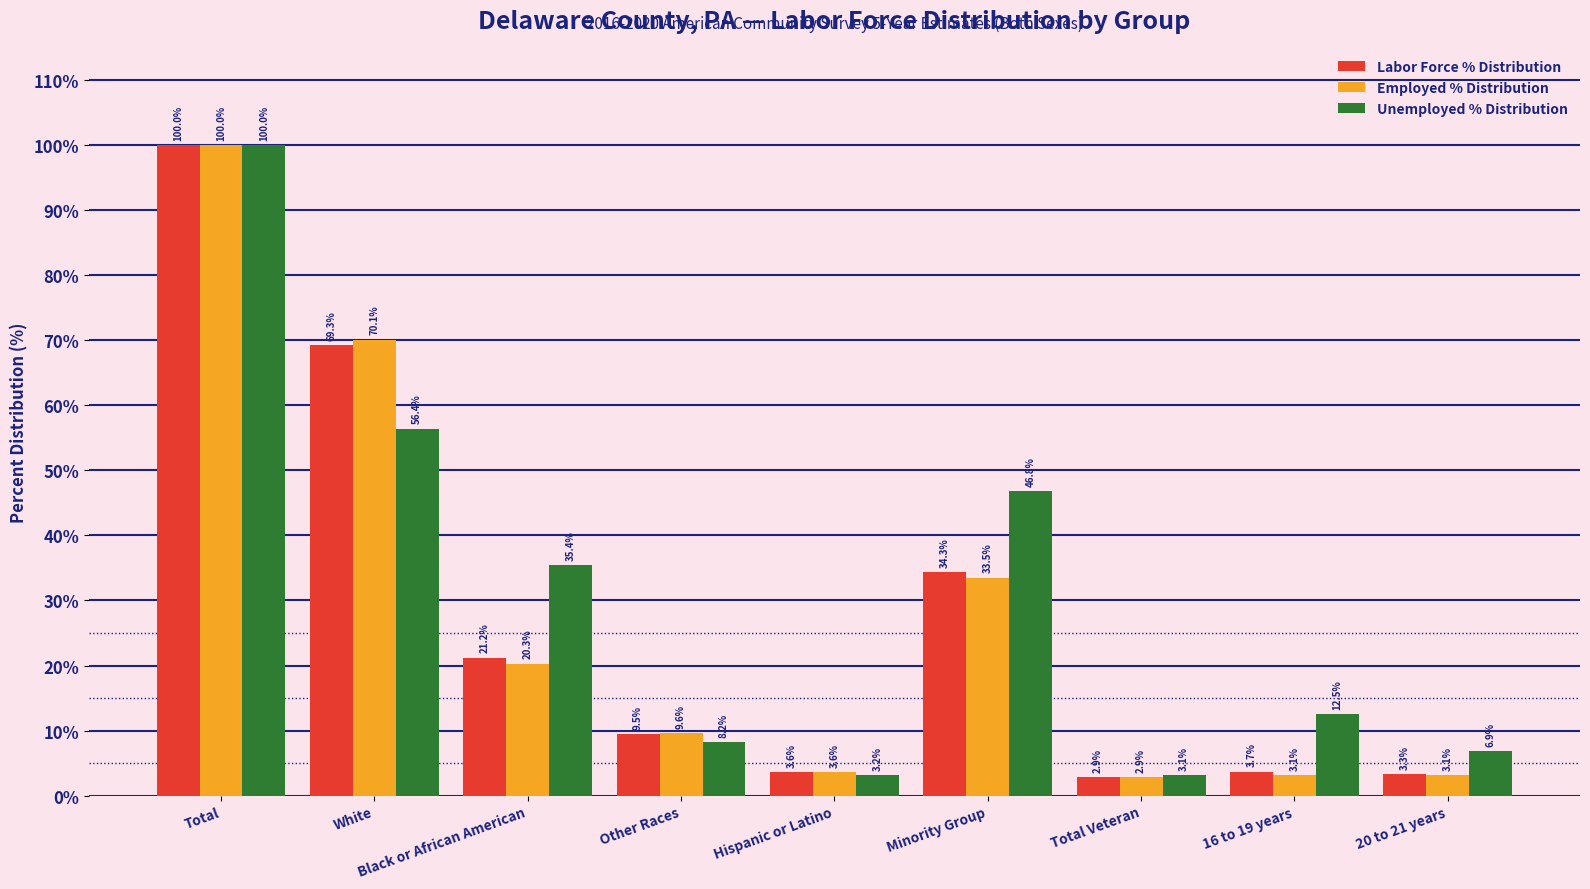

At how many categories does at least one series exceed 26?

4